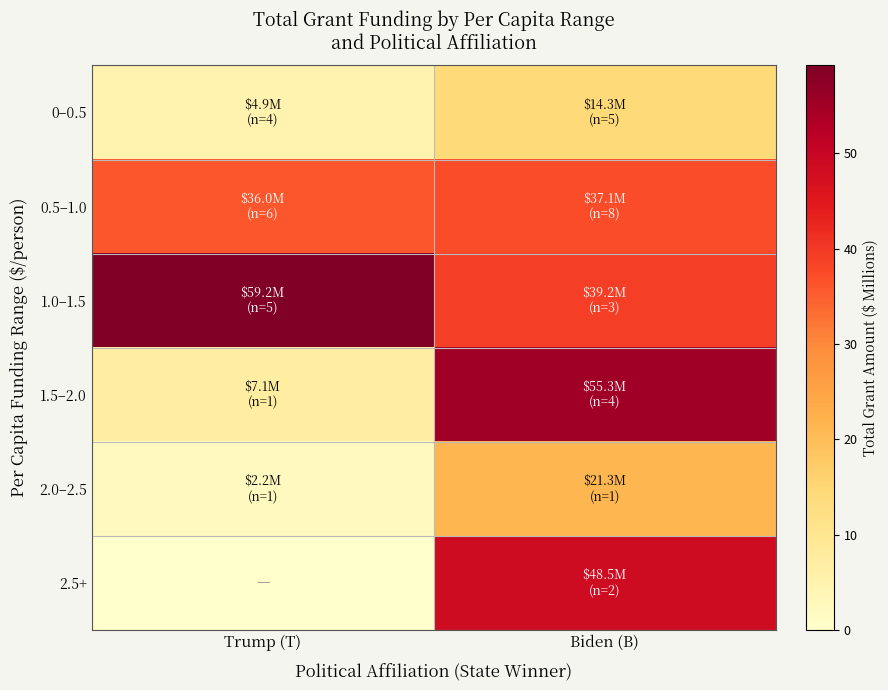

At how many categories does at least one series exceed 28?

2